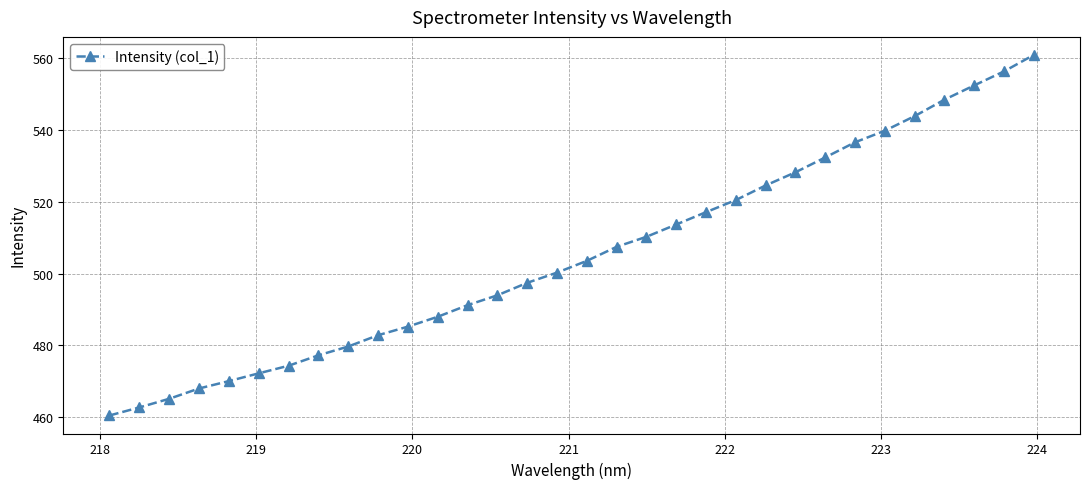

Reading left to right, transcribe all the data shown in this chart.

460.5	462.8	465.2	468.0	470.1	472.3	474.4	477.3	479.7	482.9	485.2	488.0	491.2	493.9	497.4	500.2	503.5	507.4	510.2	513.6	517.1	520.4	524.5	528.1	532.3	536.5	539.7	543.7	548.3	552.3	556.2	560.8